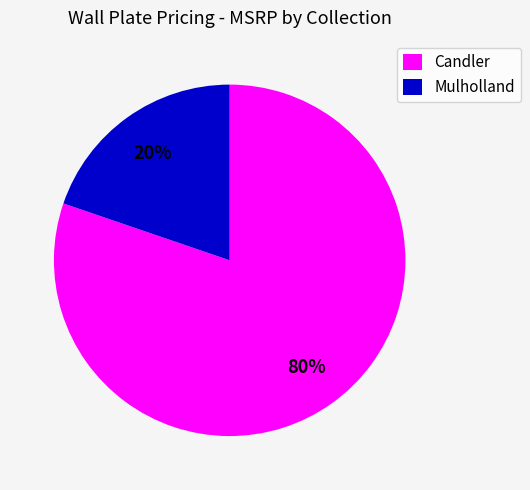

What percentage is the Candler slice, to the nearest percent?

80%